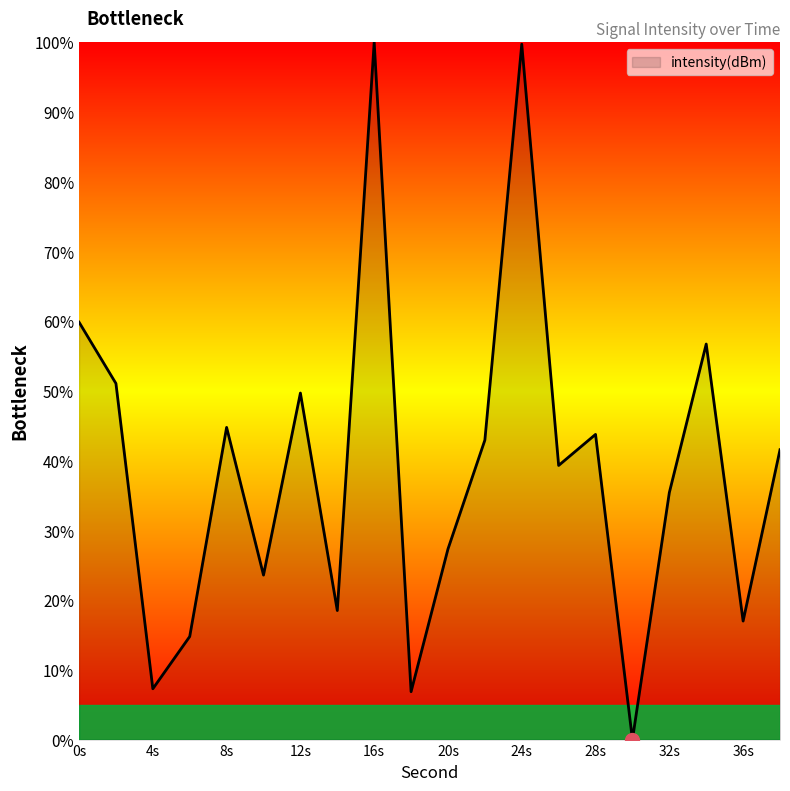

What is the difference between the maximum and minimum values?

100.0